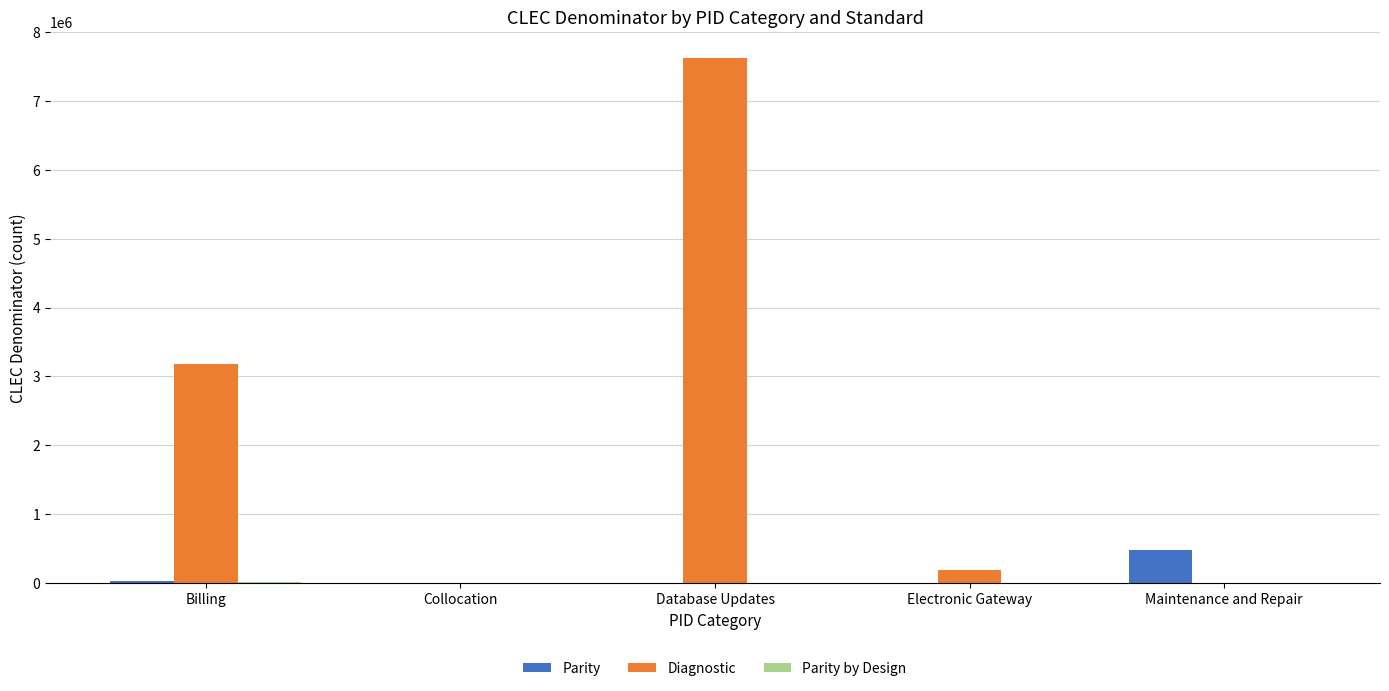

At which category is the sum across all series the highest?

Database Updates